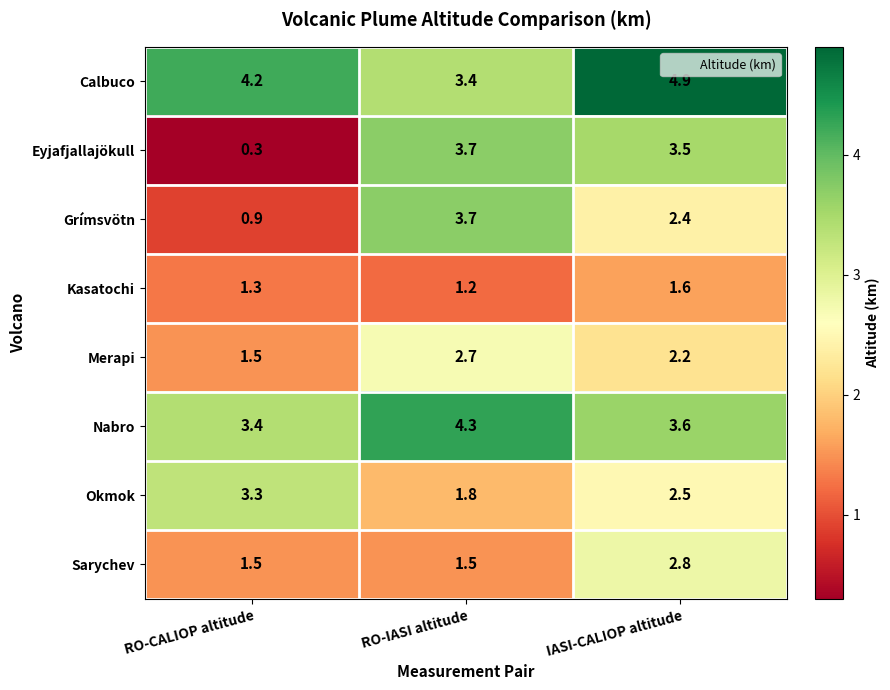

List the labels in order of Merapi value, smallest first.

RO-CALIOP altitude, IASI-CALIOP altitude, RO-IASI altitude